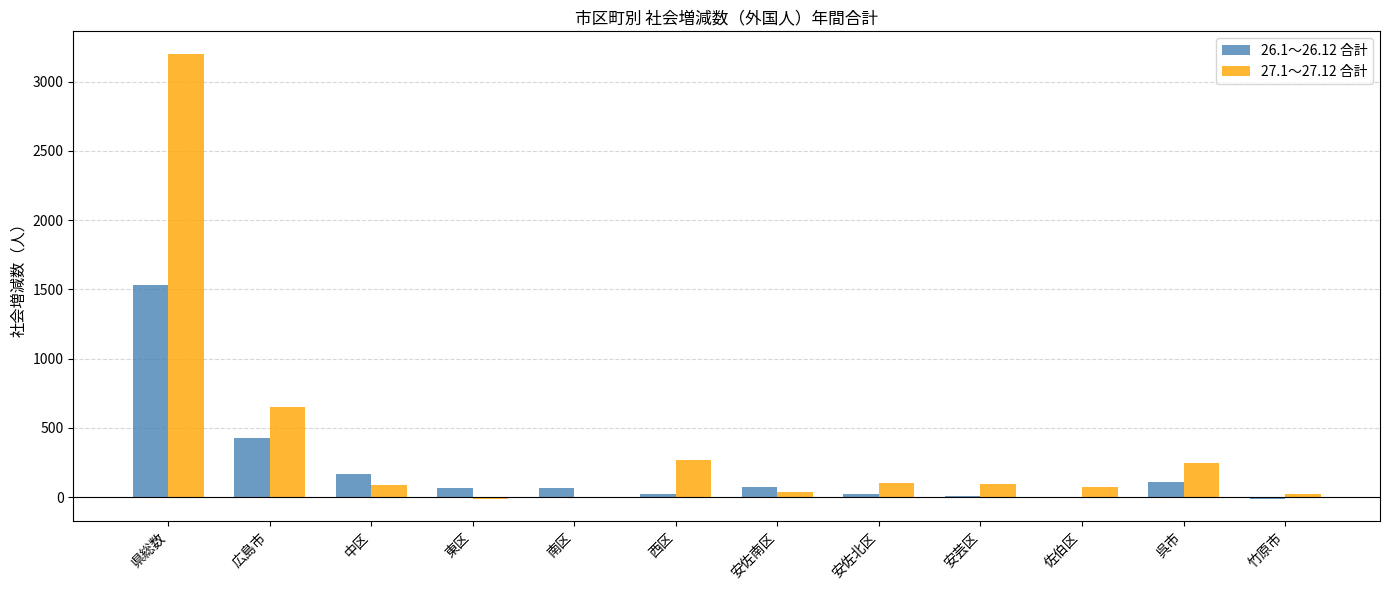

Is the value of 26.1～26.12 合計 at 南区 greater than the value of 27.1～27.12 合計 at 竹原市?

Yes